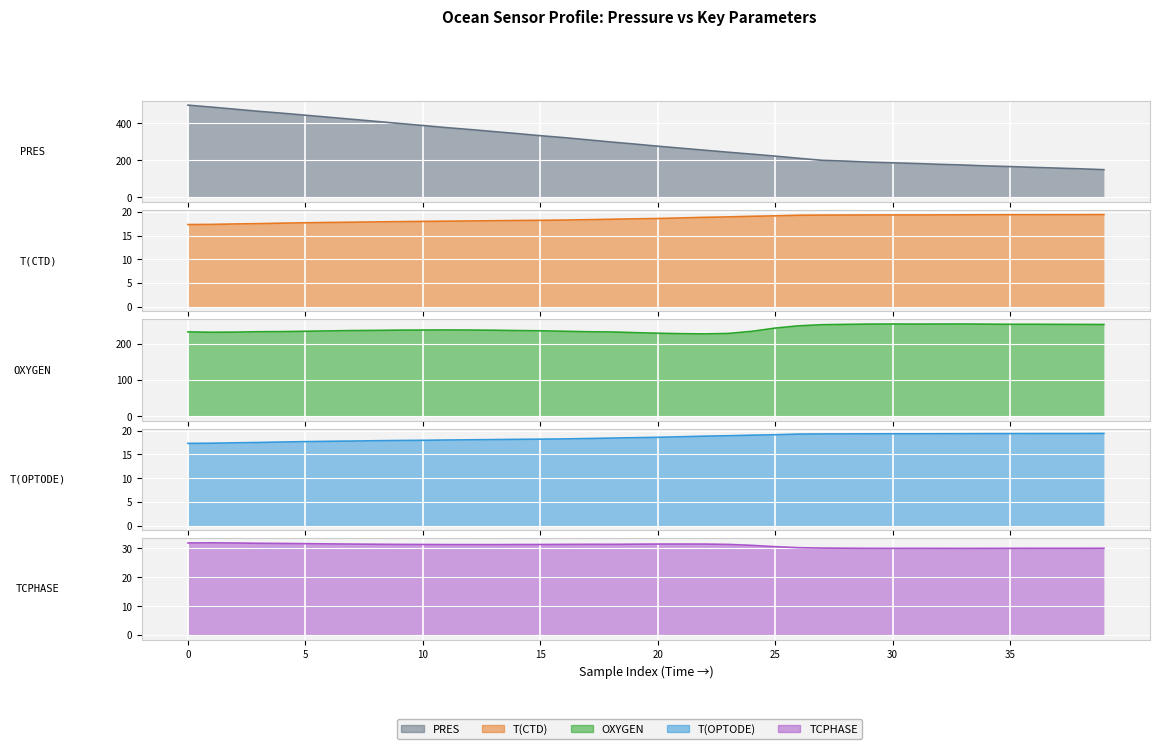

True or false: PRES has more than 0 interior local peaks.

False